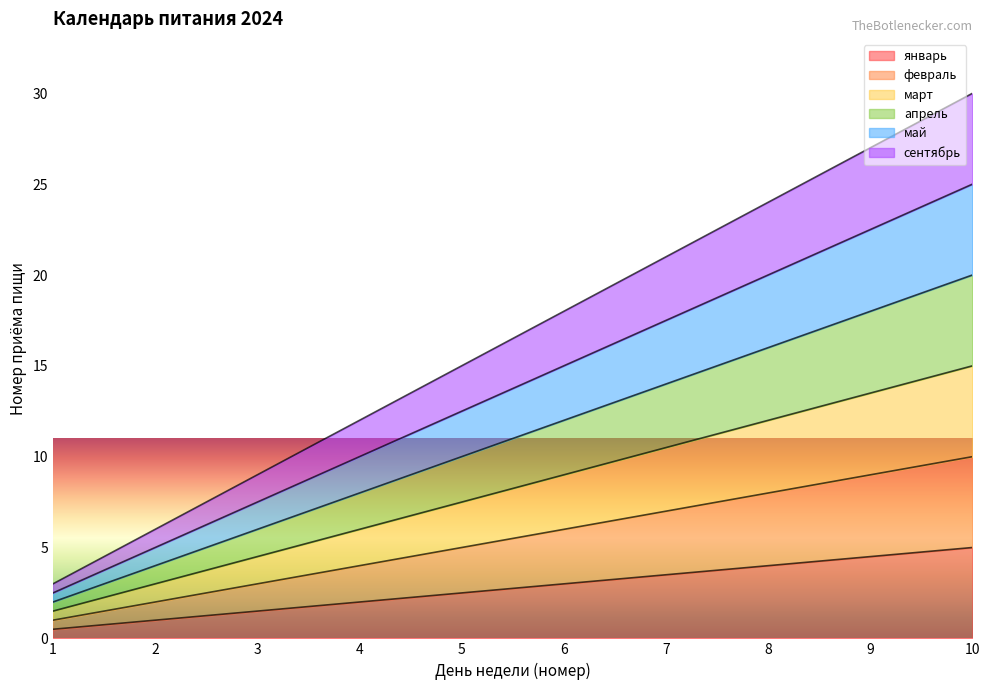

How many lines are shown in the chart?

6